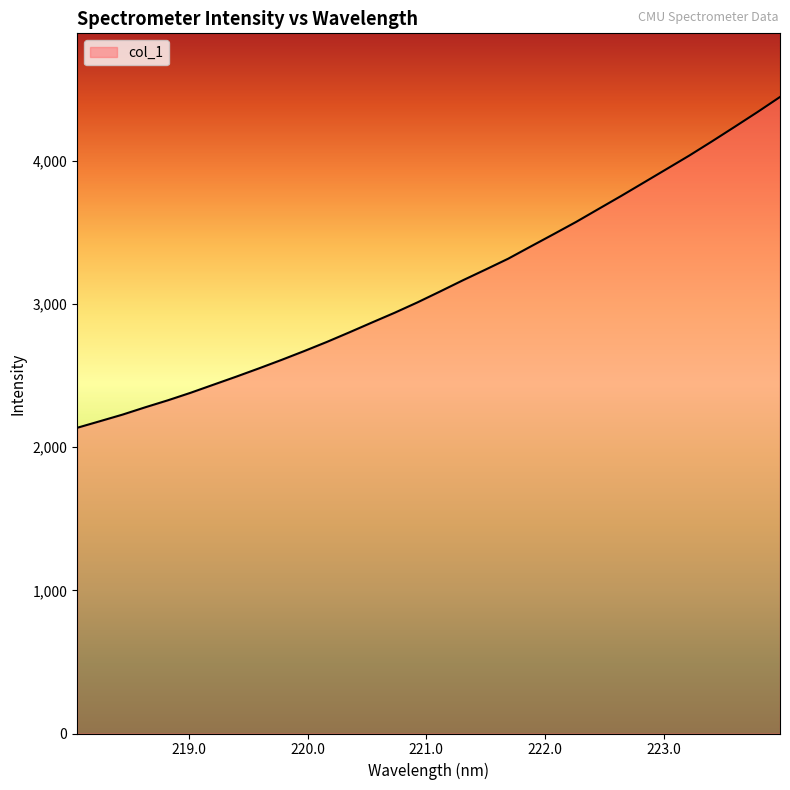

What is the minimum value shown in the chart?

2135.8